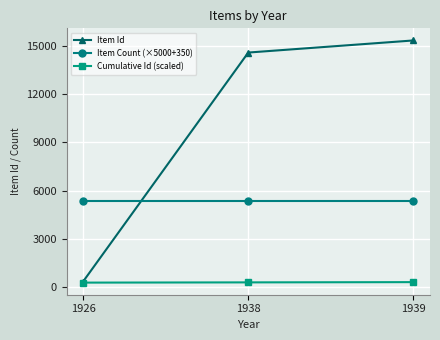

The value of Item Id at 1939 is 25295.0. True or false?

False